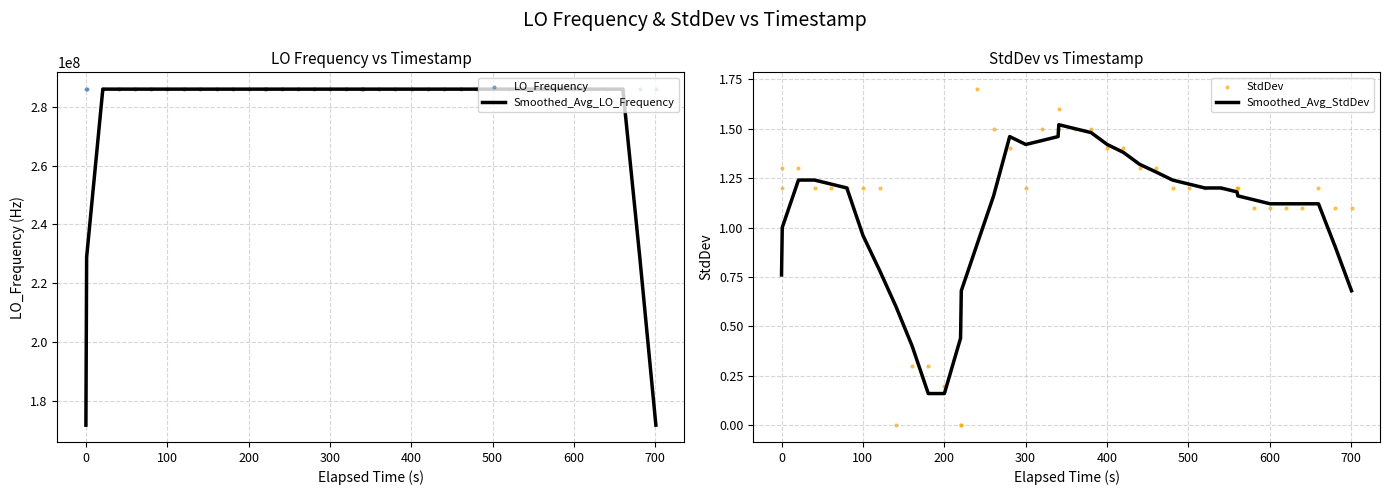

What is the maximum value for Smoothed_Avg_LO_Frequency?

286047002.5